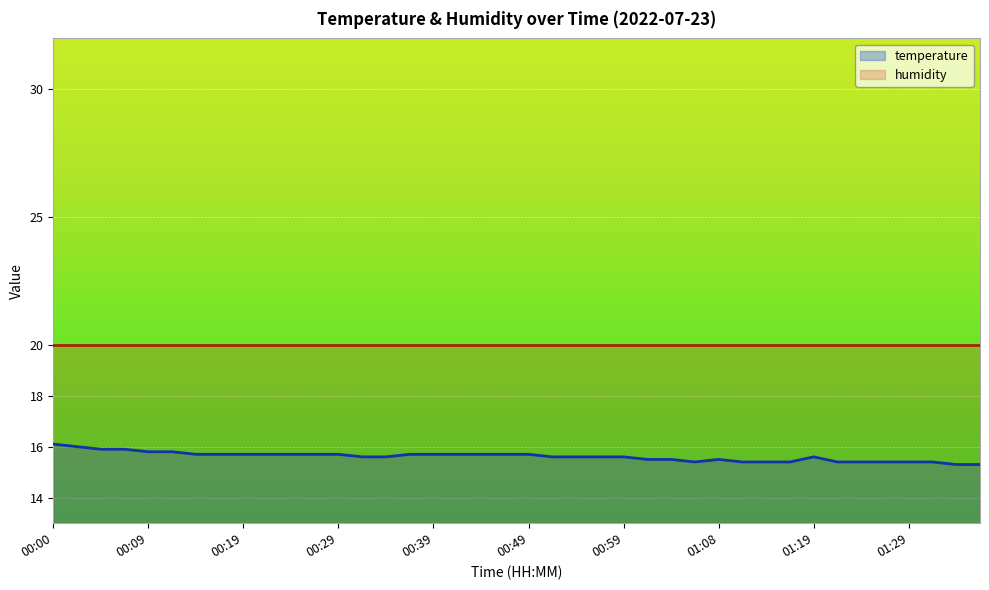

How many interior local valleys (lower than both neighbors) does the data have?

1